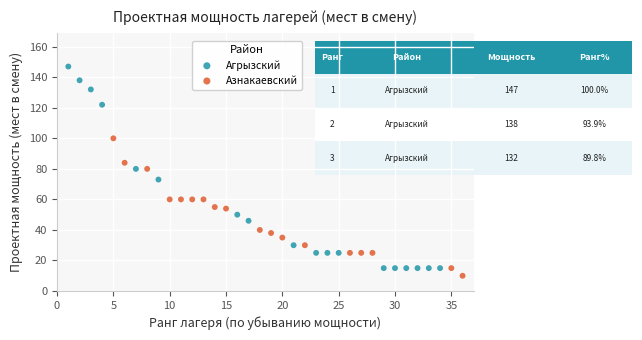

Which series contains the highest Y value?

Агрызский